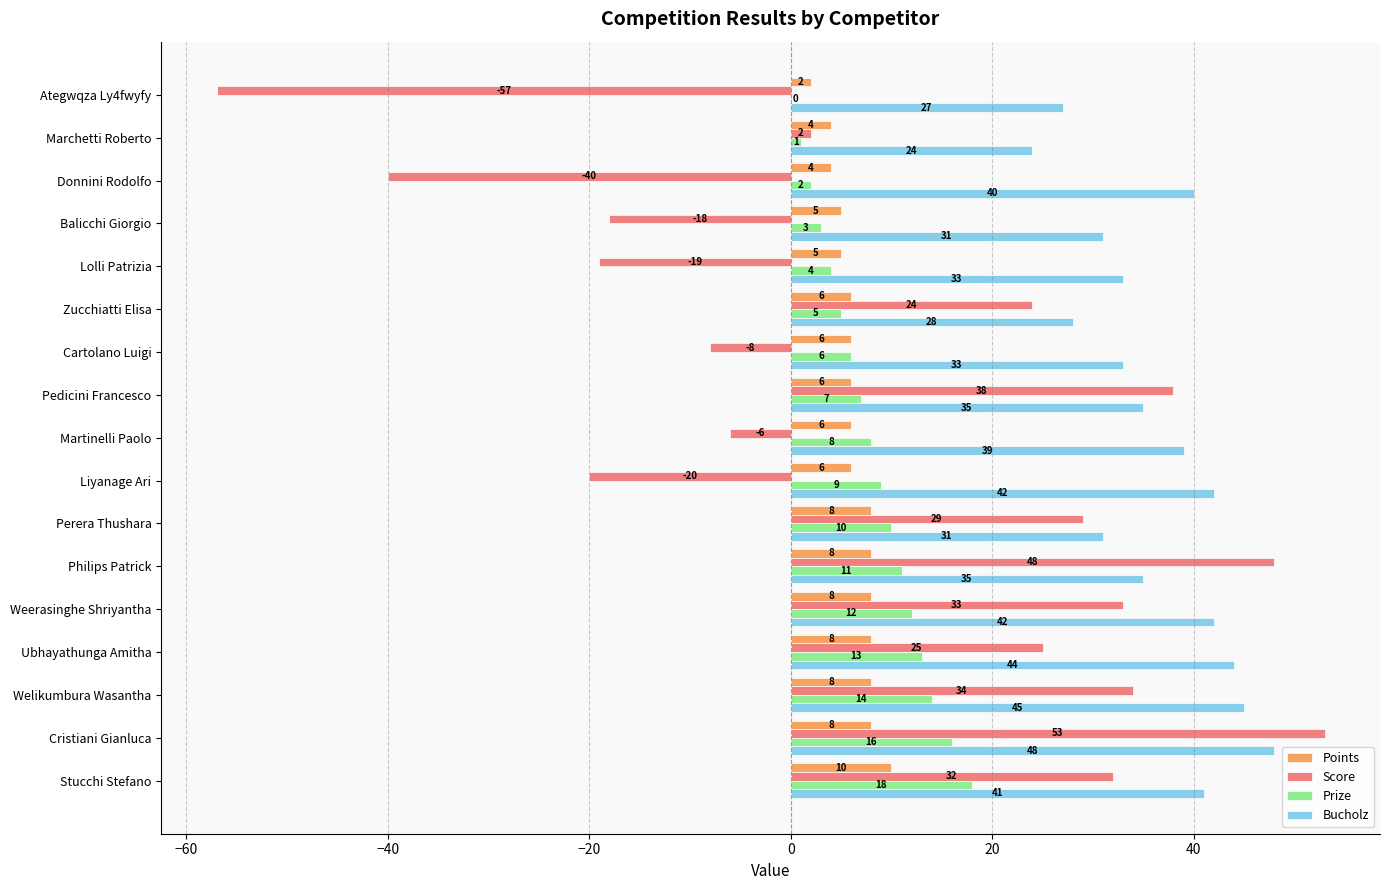

What is the sum of all Score values?

150